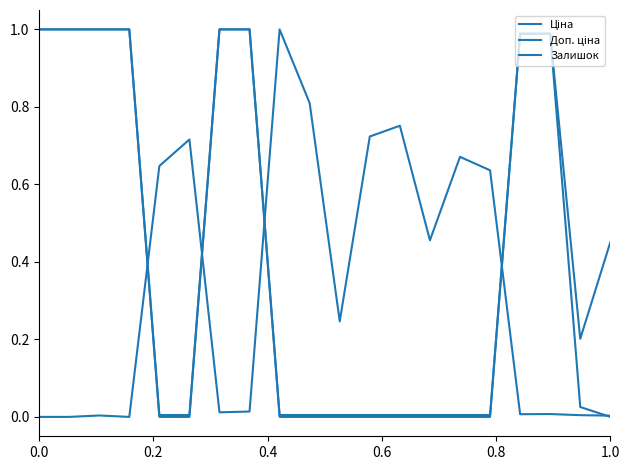

How many lines are shown in the chart?

3